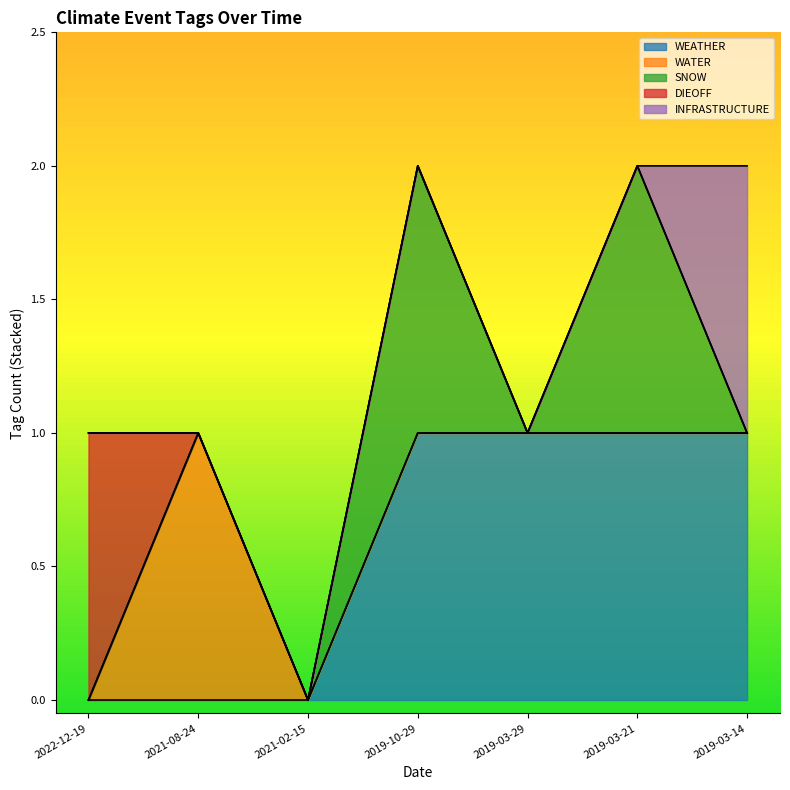

Reading right to left, extract all data points from this chart.

WEATHER: 2019-03-14=1	2019-03-21=1	2019-03-29=1	2019-10-29=1	2021-02-15=0	2021-08-24=0	2022-12-19=0
WATER: 2019-03-14=0	2019-03-21=0	2019-03-29=0	2019-10-29=0	2021-02-15=0	2021-08-24=1	2022-12-19=0
SNOW: 2019-03-14=0	2019-03-21=1	2019-03-29=0	2019-10-29=1	2021-02-15=0	2021-08-24=0	2022-12-19=0
DIEOFF: 2019-03-14=0	2019-03-21=0	2019-03-29=0	2019-10-29=0	2021-02-15=0	2021-08-24=0	2022-12-19=1
INFRASTRUCTURE: 2019-03-14=1	2019-03-21=0	2019-03-29=0	2019-10-29=0	2021-02-15=0	2021-08-24=0	2022-12-19=0